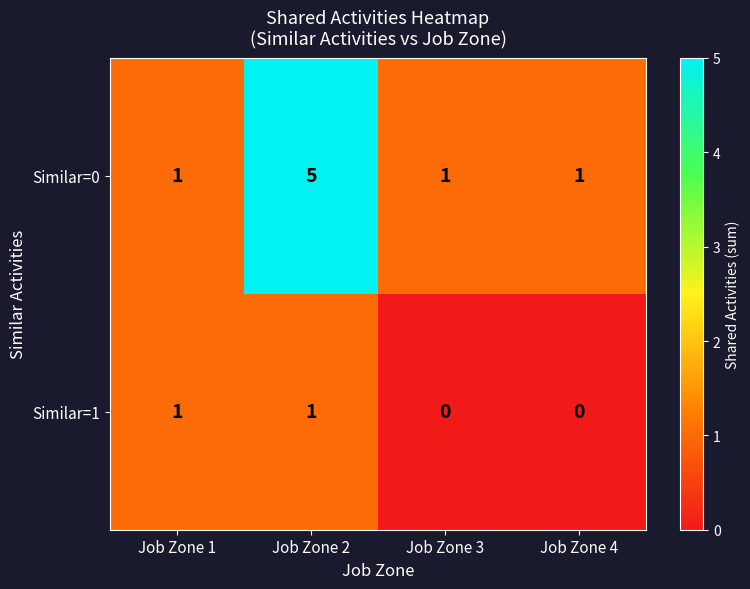

Rank the series by their maximum value, from lowest to highest.

Similar=1, Similar=0